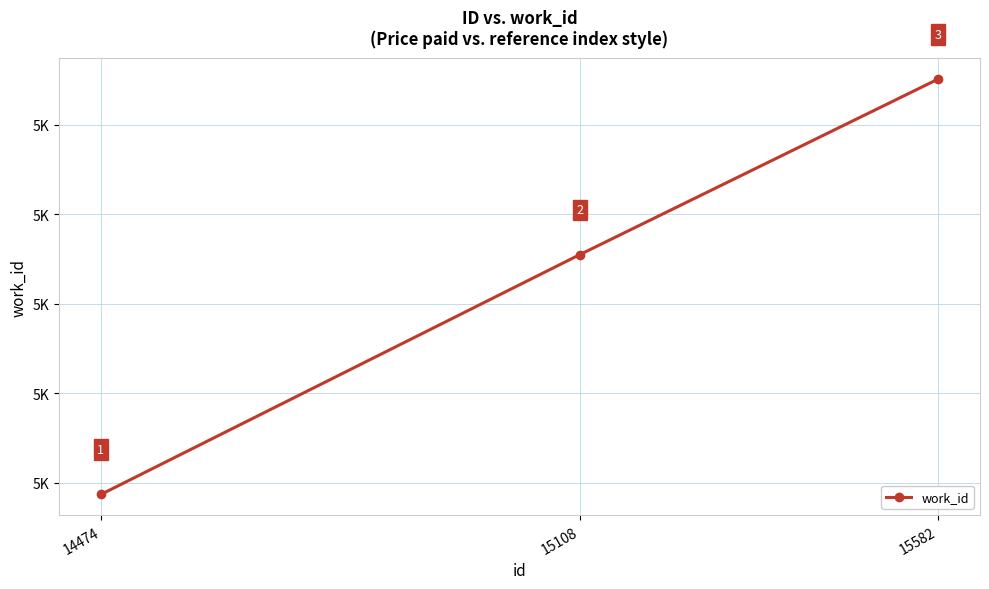

What is the ratio of the value at 15582 to the value at 15108?

1.0